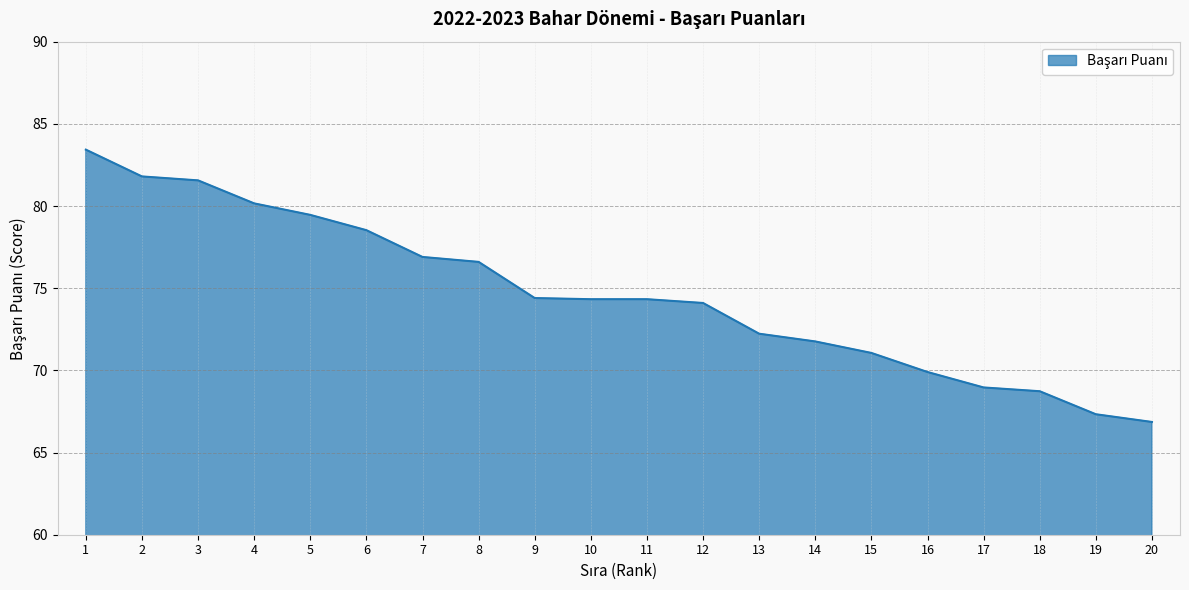

At which category does the chart reach its peak across all series?

1